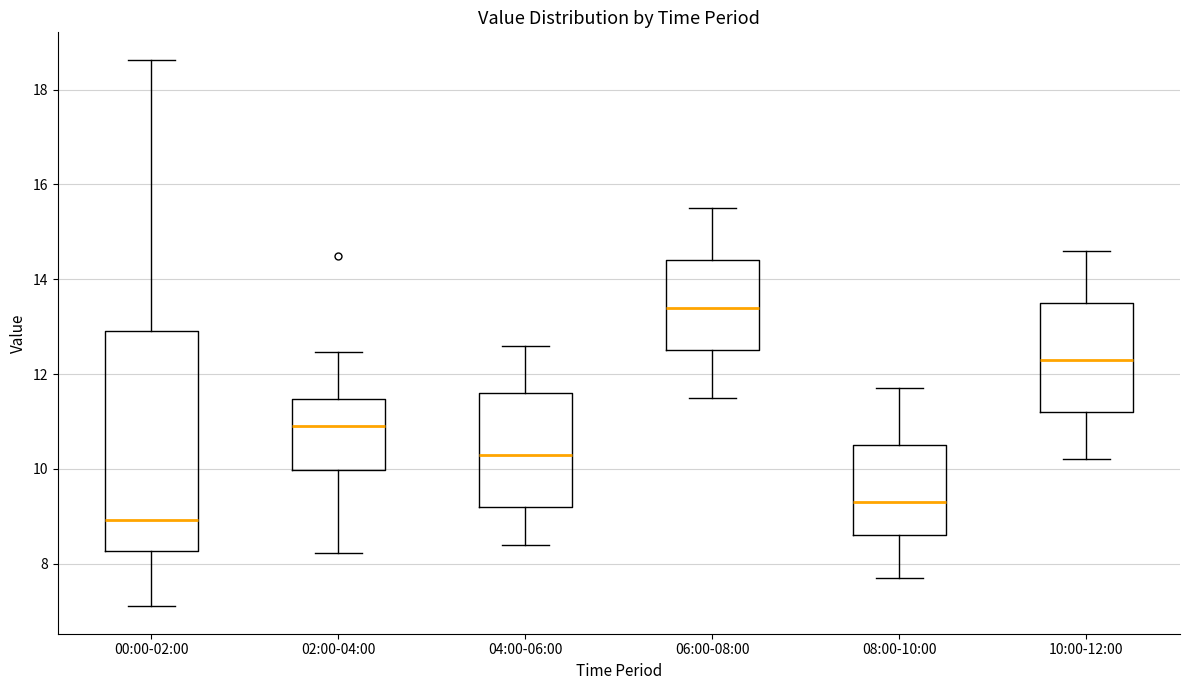

Which box is the tallest, from its lower edge to its upper edge?

00:00-02:00